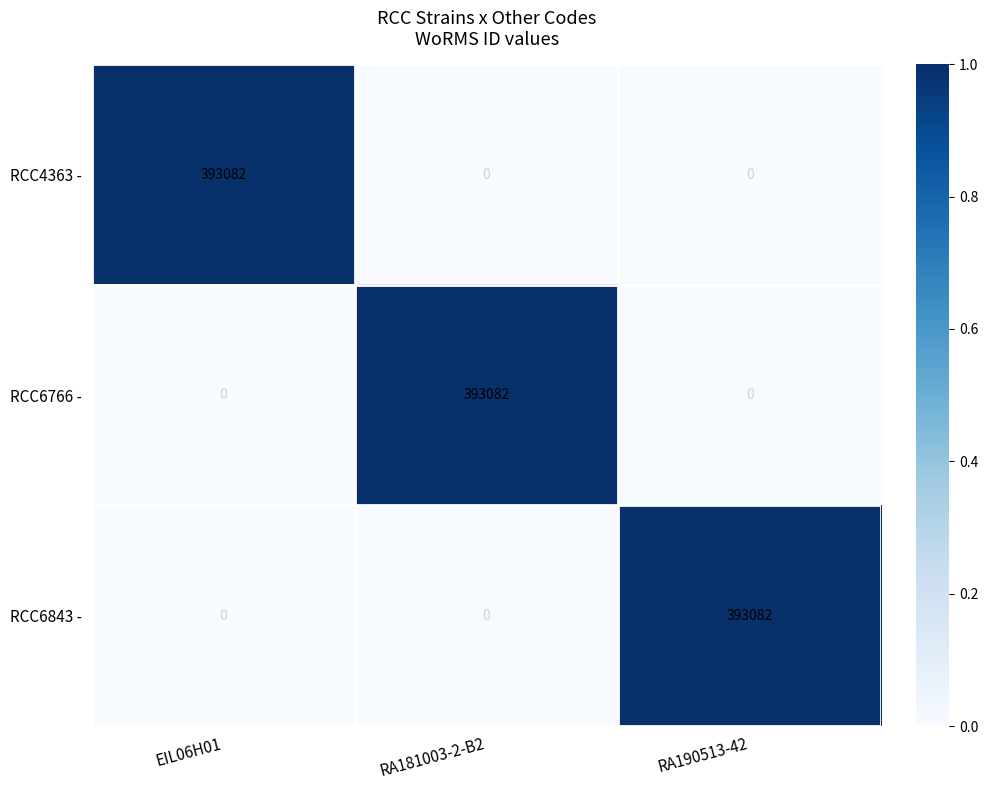

At how many categories does at least one series exceed 136678?

3